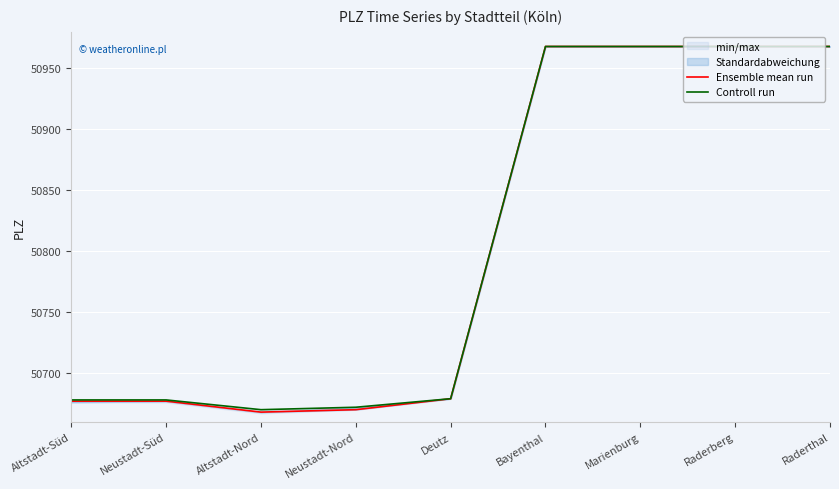

What is the label of the 9th point from the left?

Raderthal